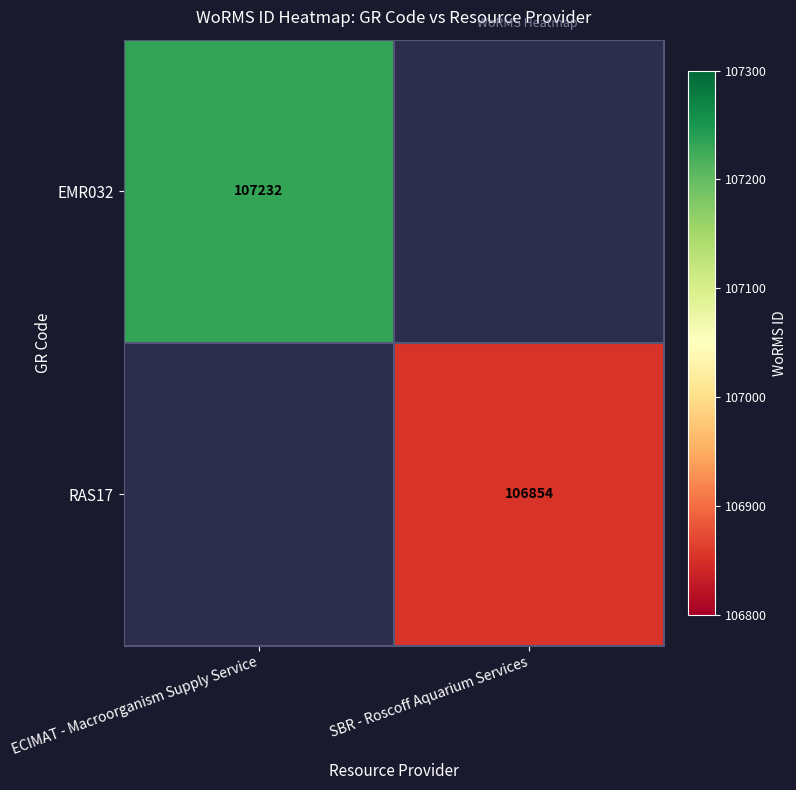

Which category has the lowest value across all series?

SBR - Roscoff Aquarium Services